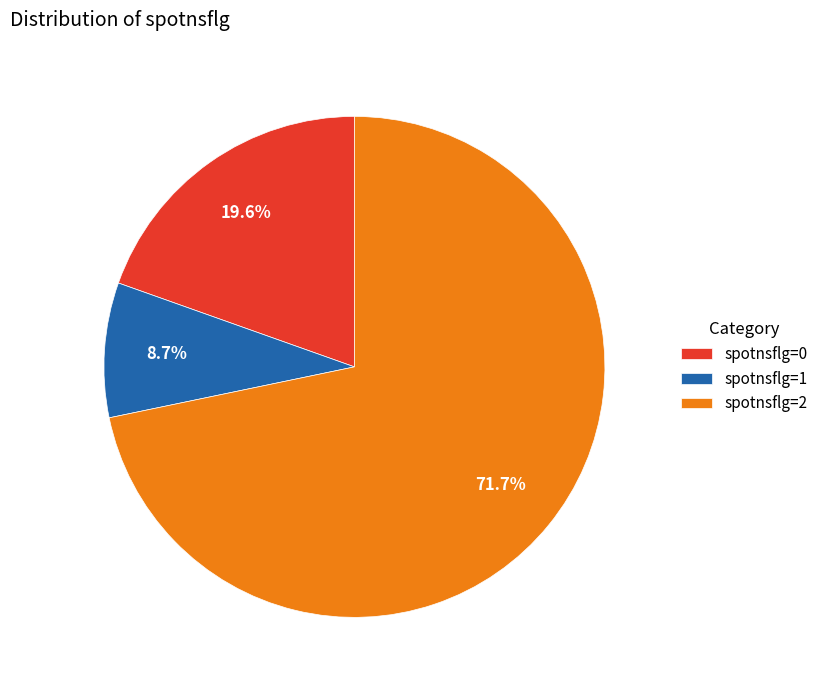

Which has a higher value, spotnsflg=2 or spotnsflg=0?

spotnsflg=2